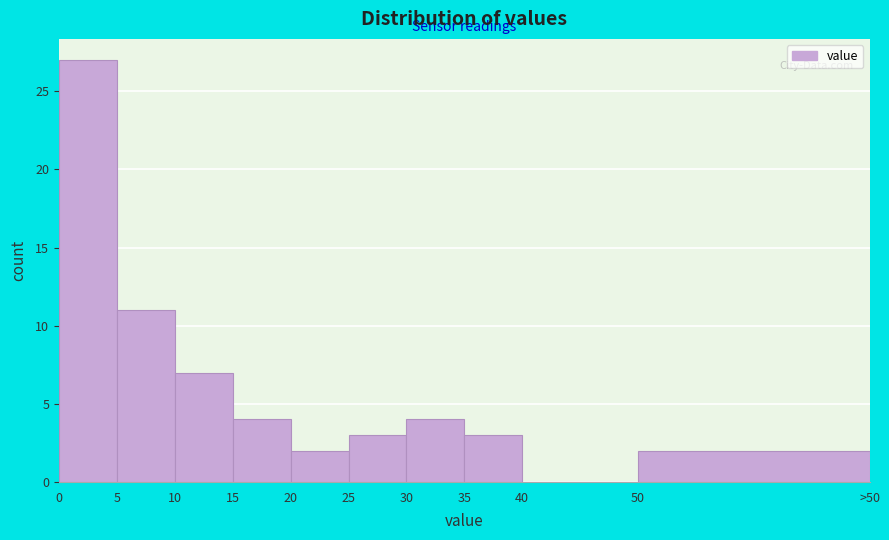

Reading left to right, transcribe all the data shown in this chart.

0=27	5=11	10=7	15=4	20=2	25=3	30=4	35=3	40=0	50=2